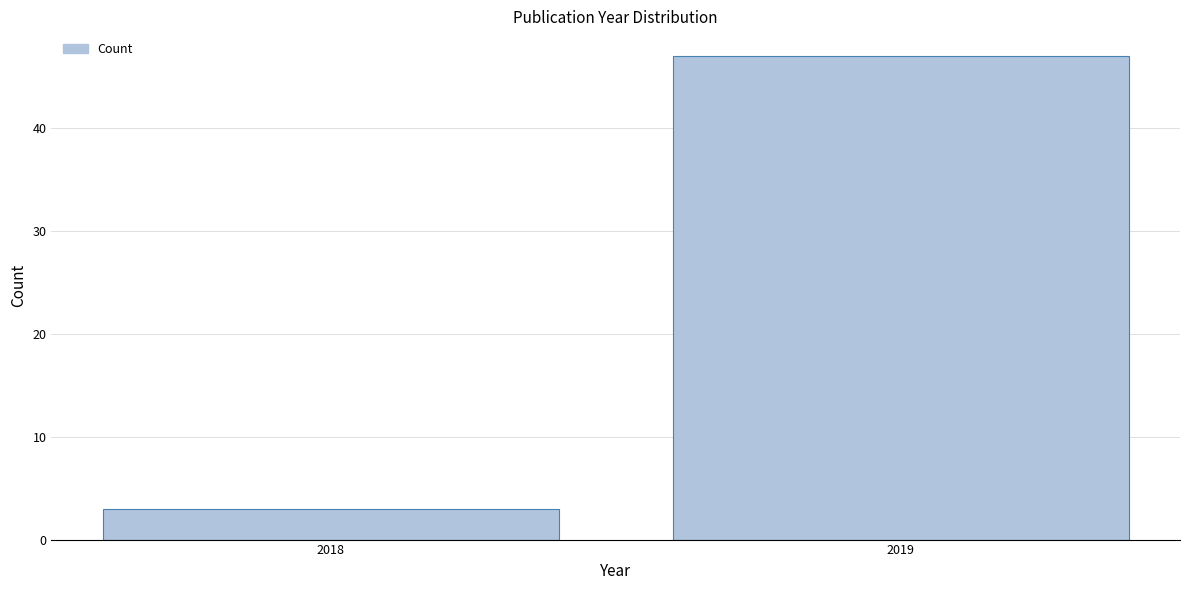

Reading right to left, what are all the values shown in this chart?

47	3